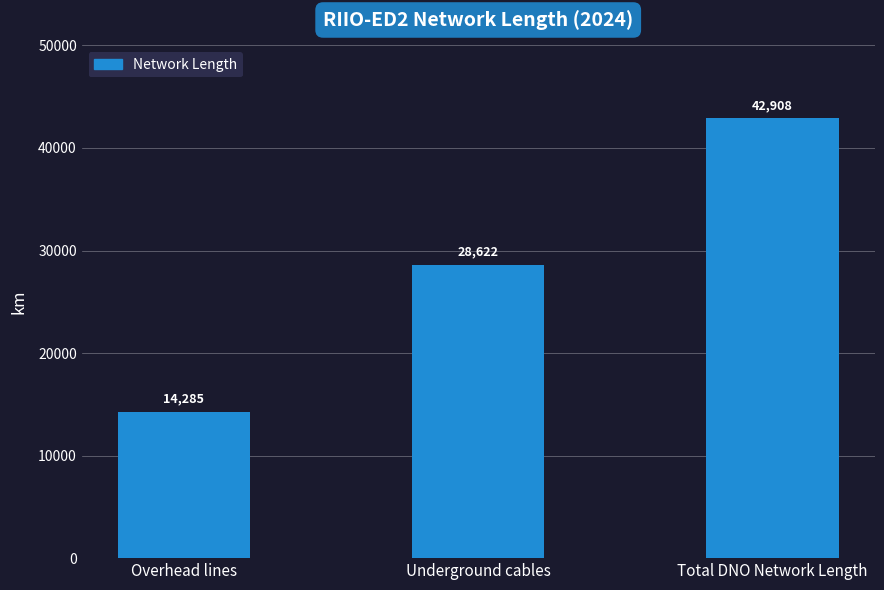

What is the ratio of the value at Overhead lines to the value at Underground cables?

0.5